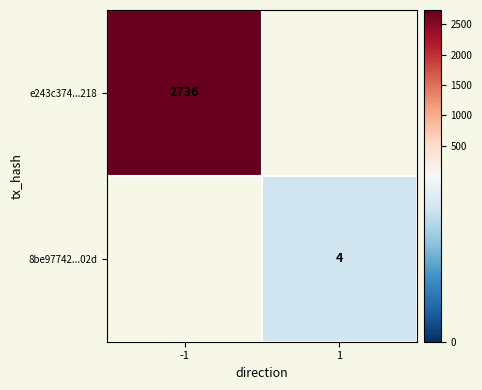

What is the smallest value displayed?

4.0